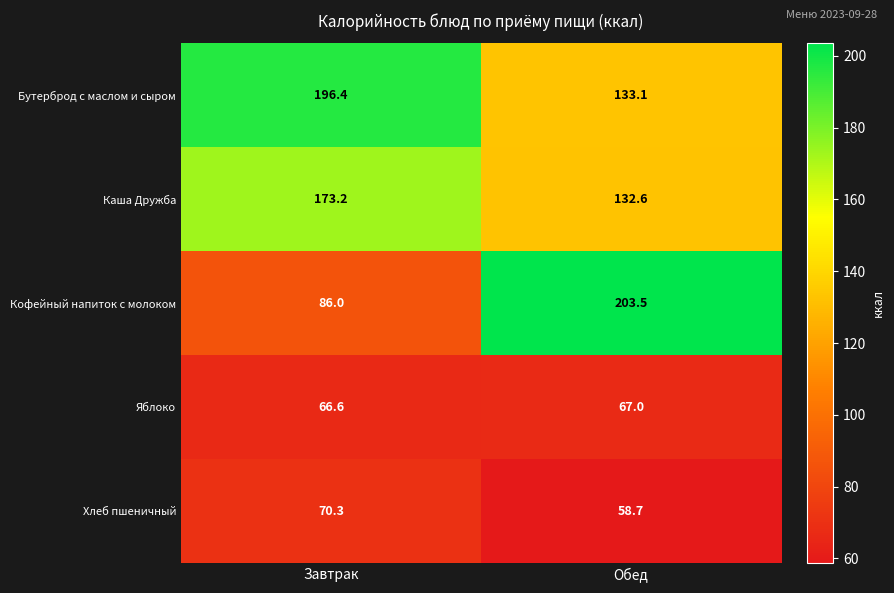

What is the spread (max minus min) of values at Завтрак?

129.8